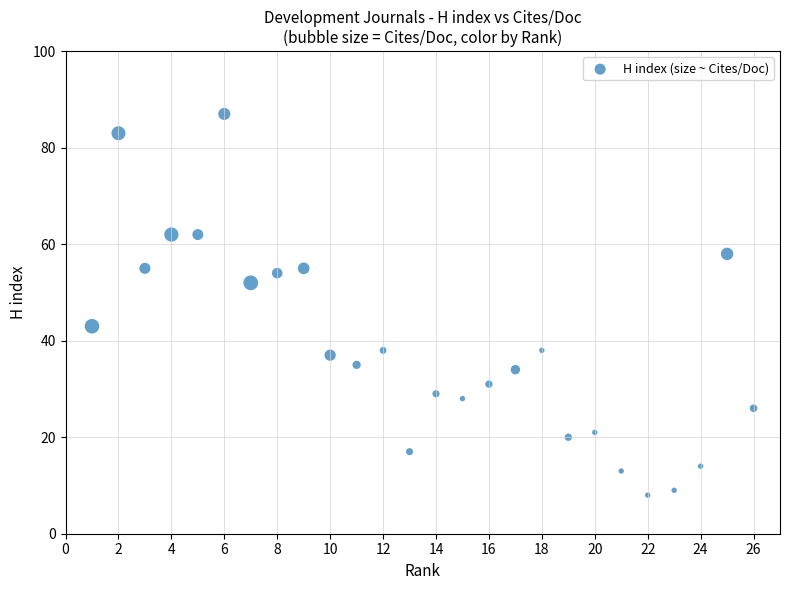

What is the range of Y values (max minus min)?

79